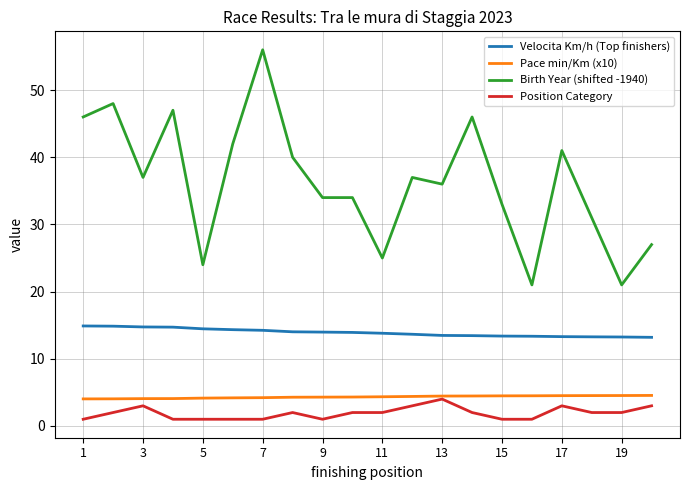

What is the greatest value displayed?

56.0